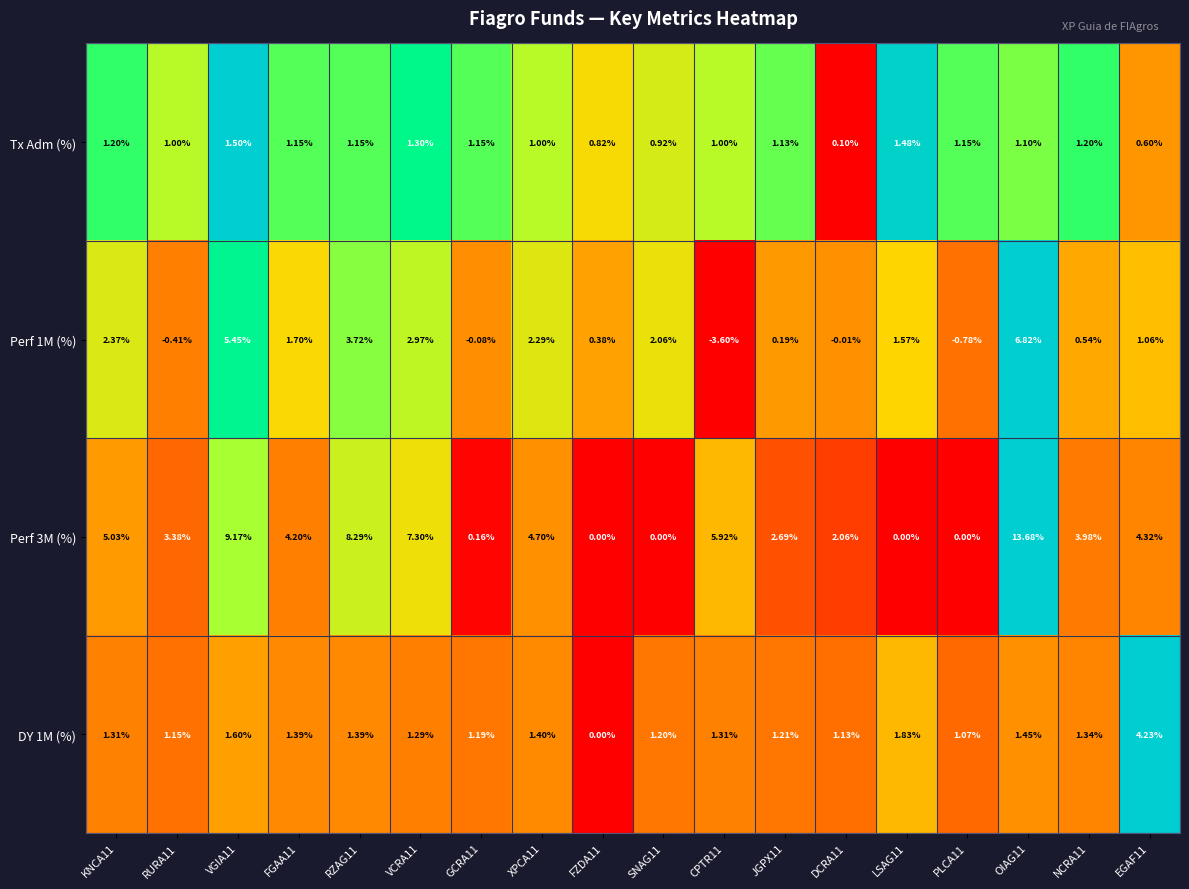

How many data points in Perf 1M (%) are above 1?

10